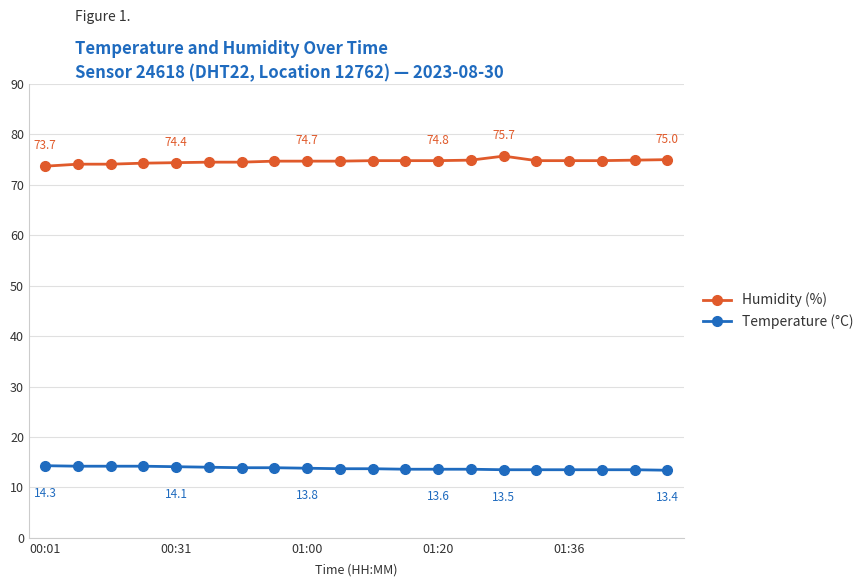

What is the difference between the maximum and minimum values in the Humidity (%) series?

2.0